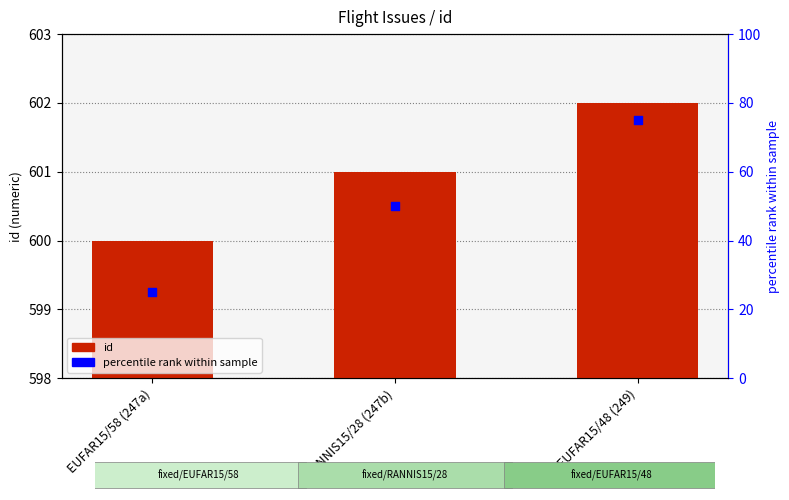

At how many categories does at least one series exceed 30?

3